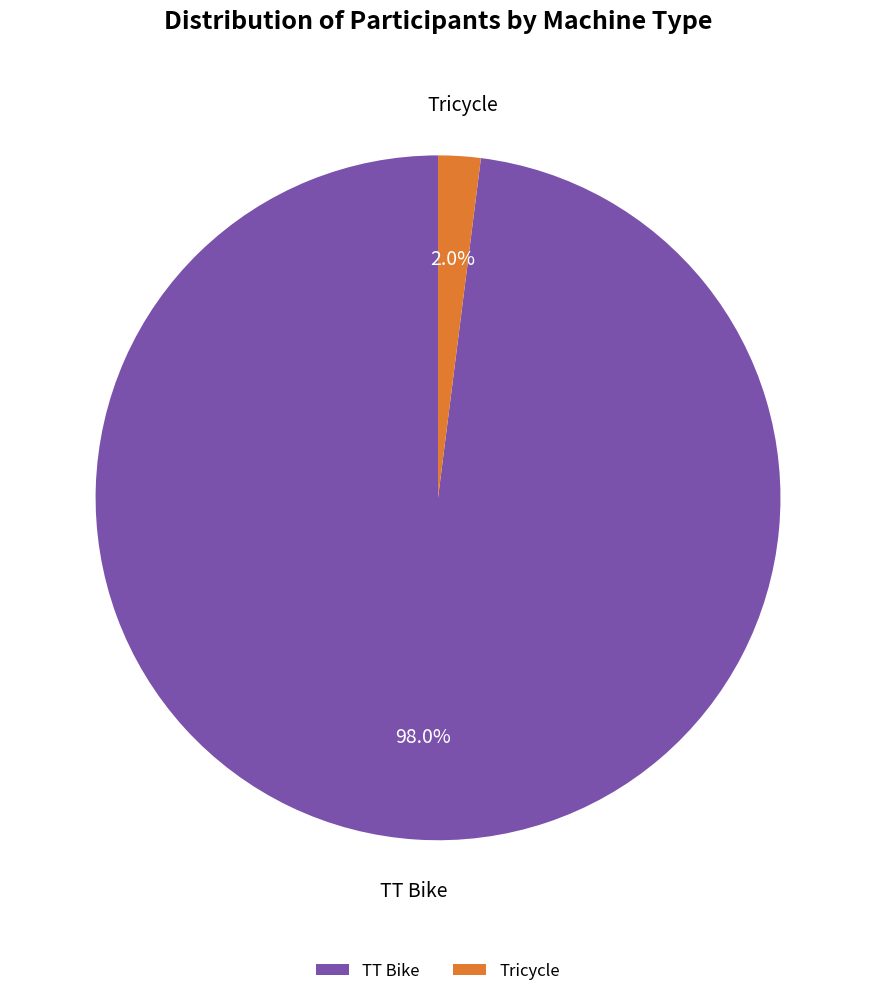

To the nearest percent, what percentage of the pie is TT Bike?

98%